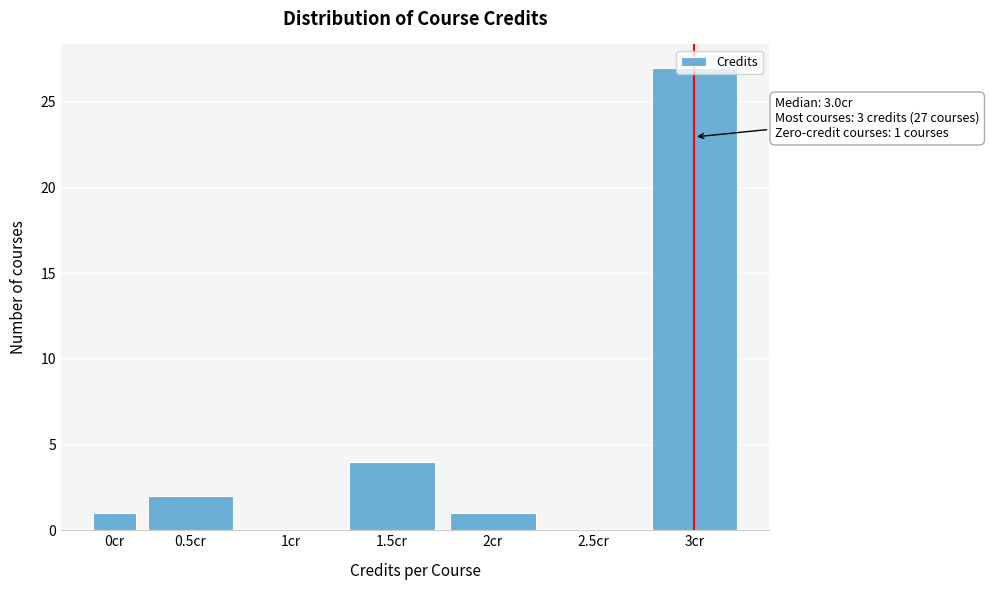

What is the sum of all values?

35